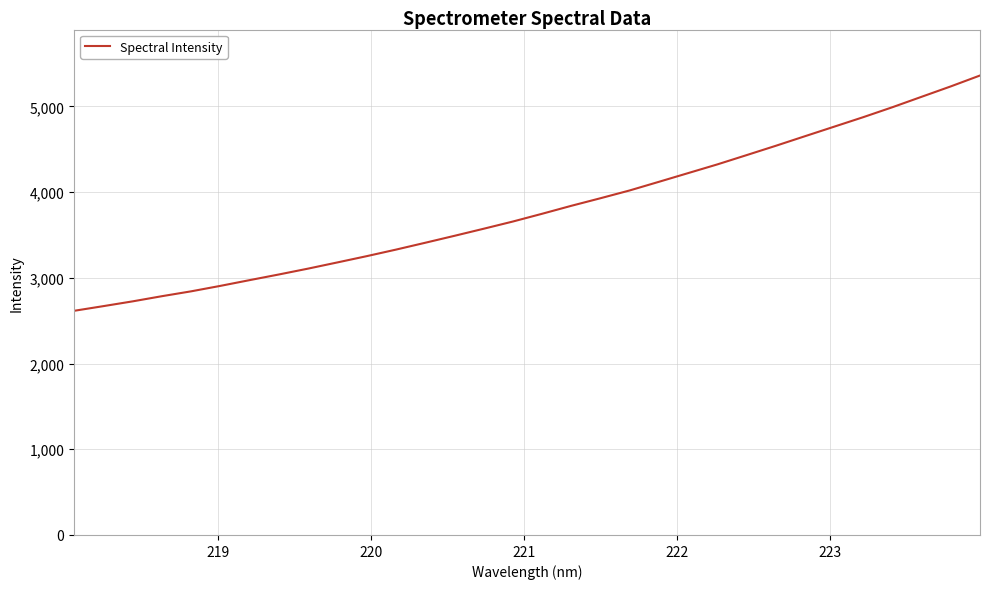

What is the difference between the maximum and minimum values?

2745.0